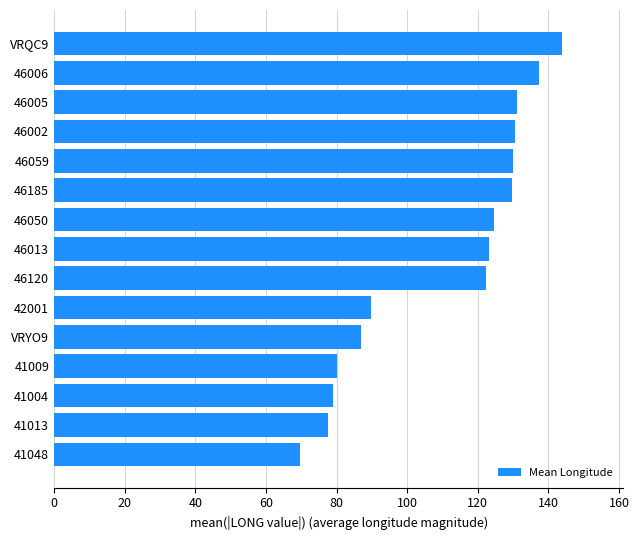

What is the change in value from 41048 to VRYO9?

+17.4